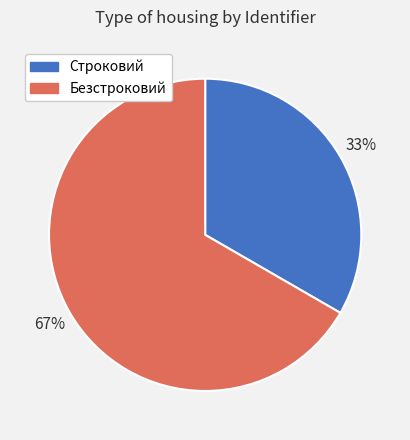

To the nearest percent, what is the average slice percentage?

50%